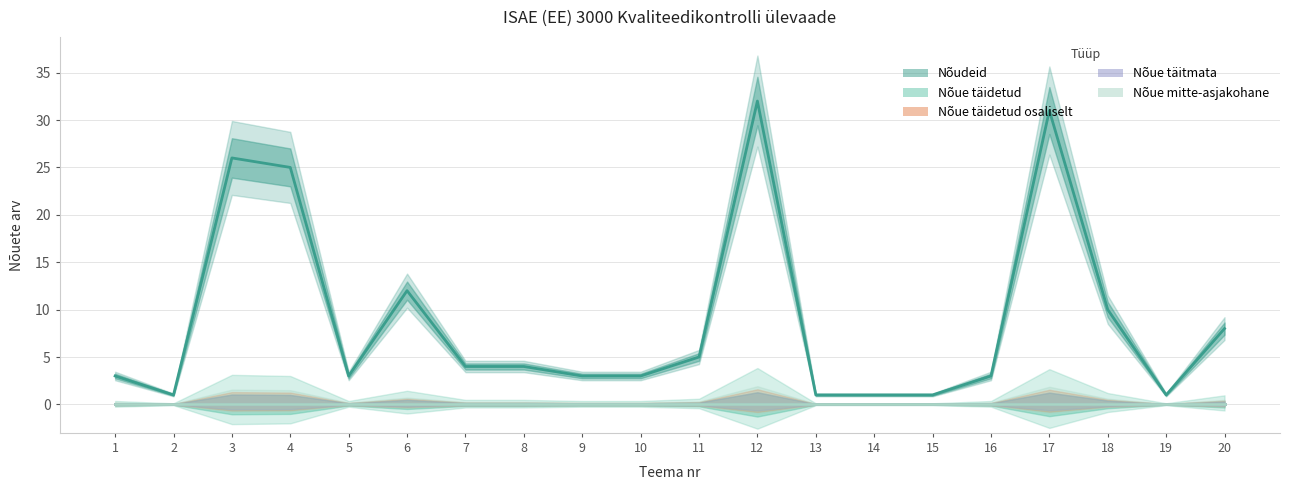

True or false: Nõue täitmata and Nõue täidetud cross at least once.

False